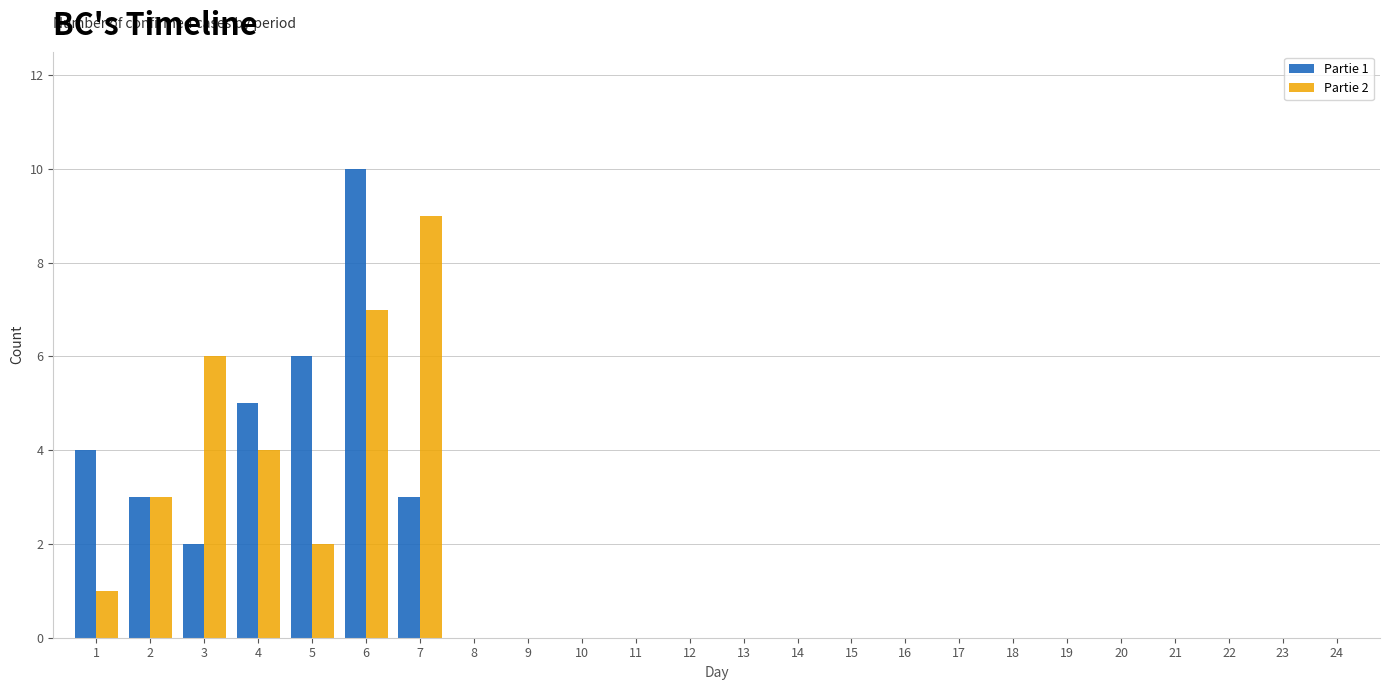

The Partie 1 series shows 5 at 4. True or false?

True